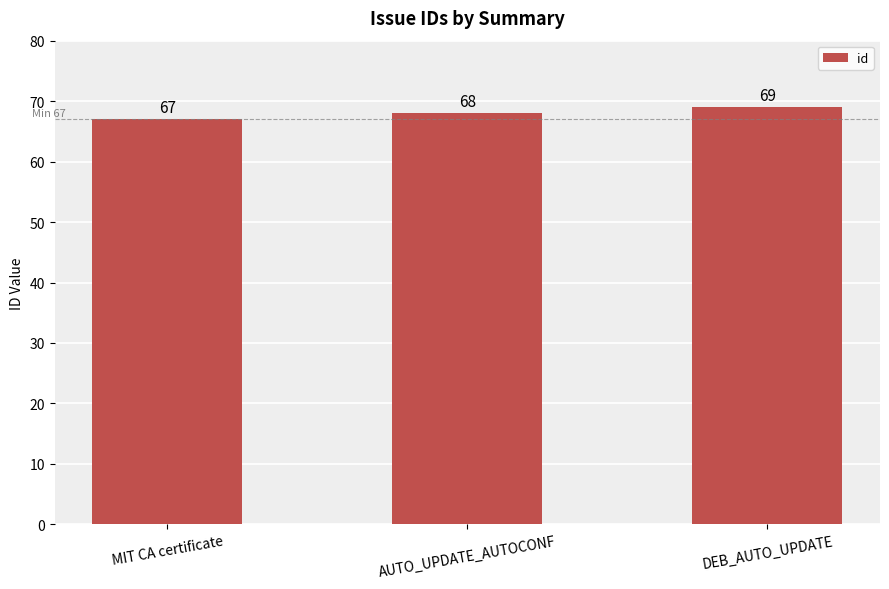

Approximately how many times larger is the value at AUTO_UPDATE_AUTOCONF compared to DEB_AUTO_UPDATE?

1.0